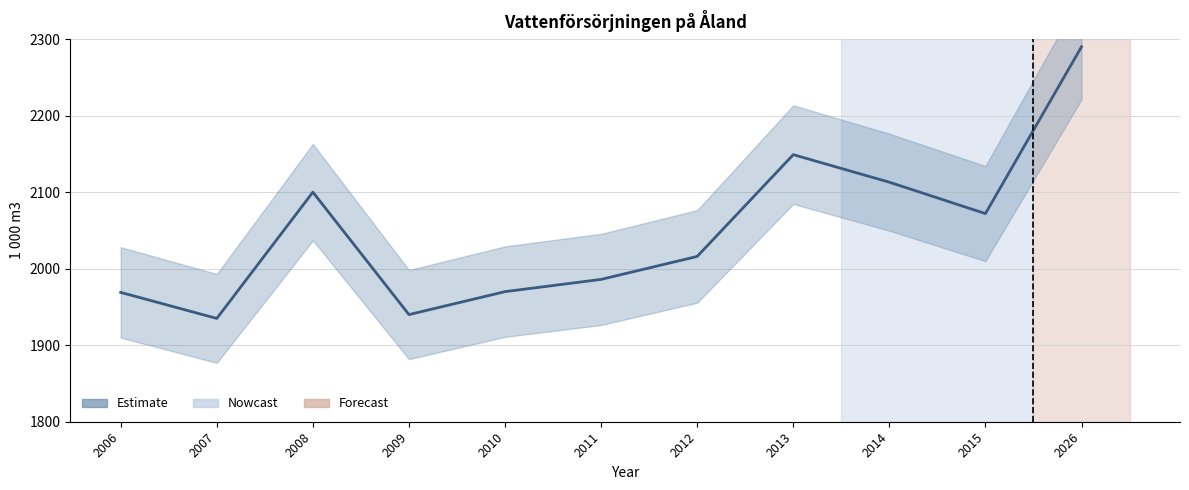

What is the value of the 6th point from the left?

1986